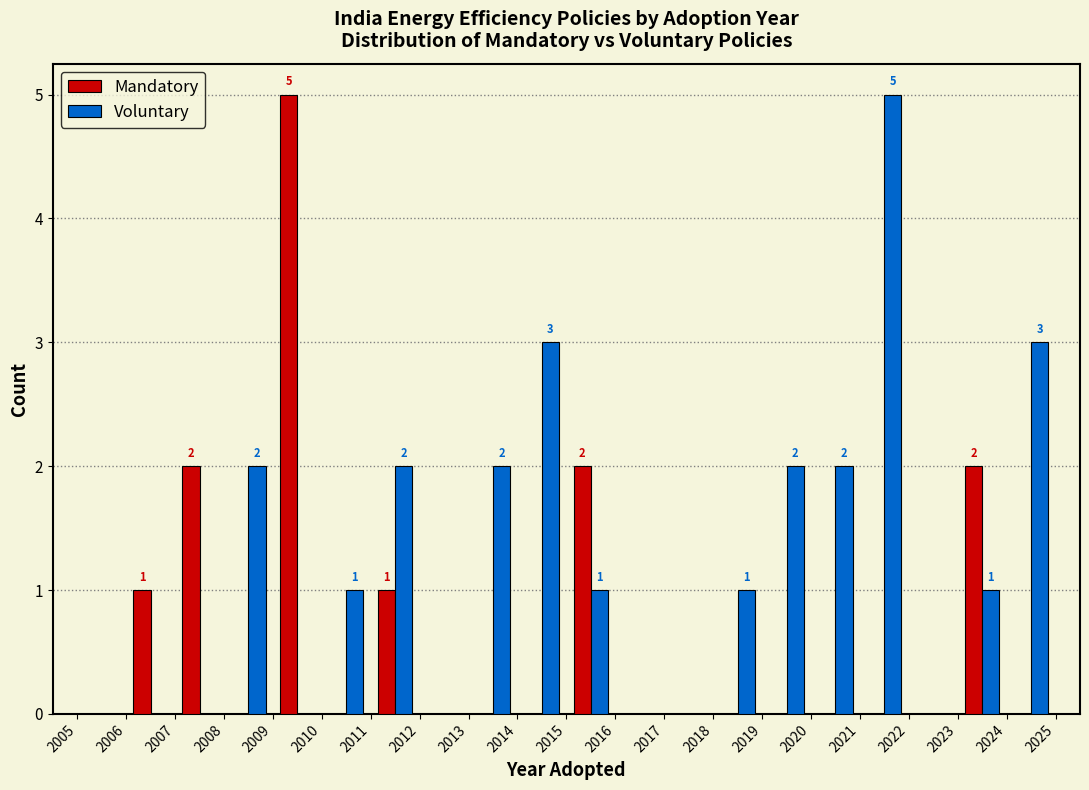

In the Voluntary series, which range on the x-axis has the tallest bar?

2021 to 2022